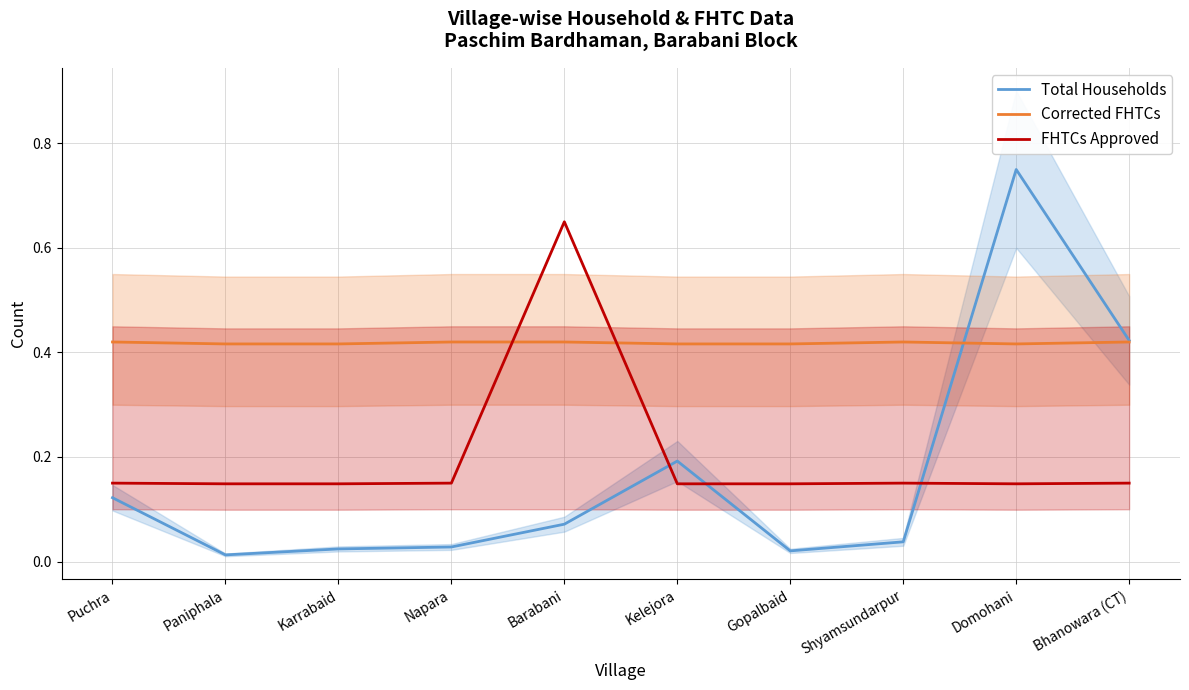

Is the value of Corrected FHTCs at Paniphala greater than the value of Total Households at Napara?

Yes